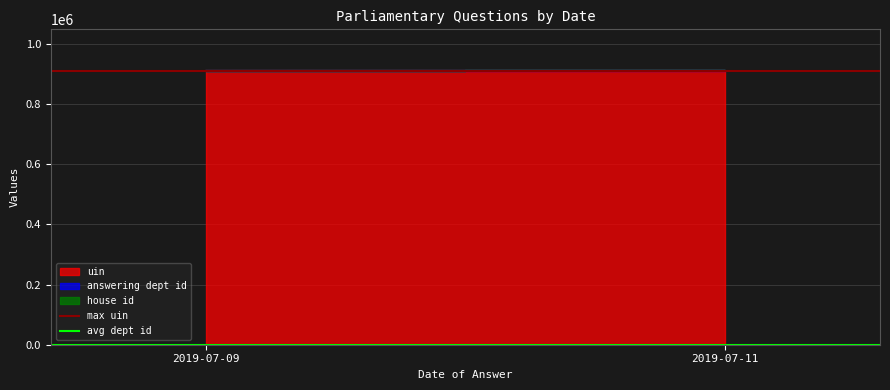

The max uin series shows 1406408 at 2019-07-09. True or false?

False